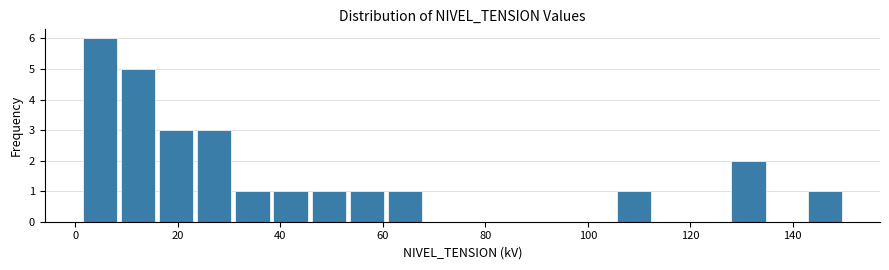

Around what value on the x-axis is the tallest bar? Give the approximate position of its centre, as read against the axis.

4